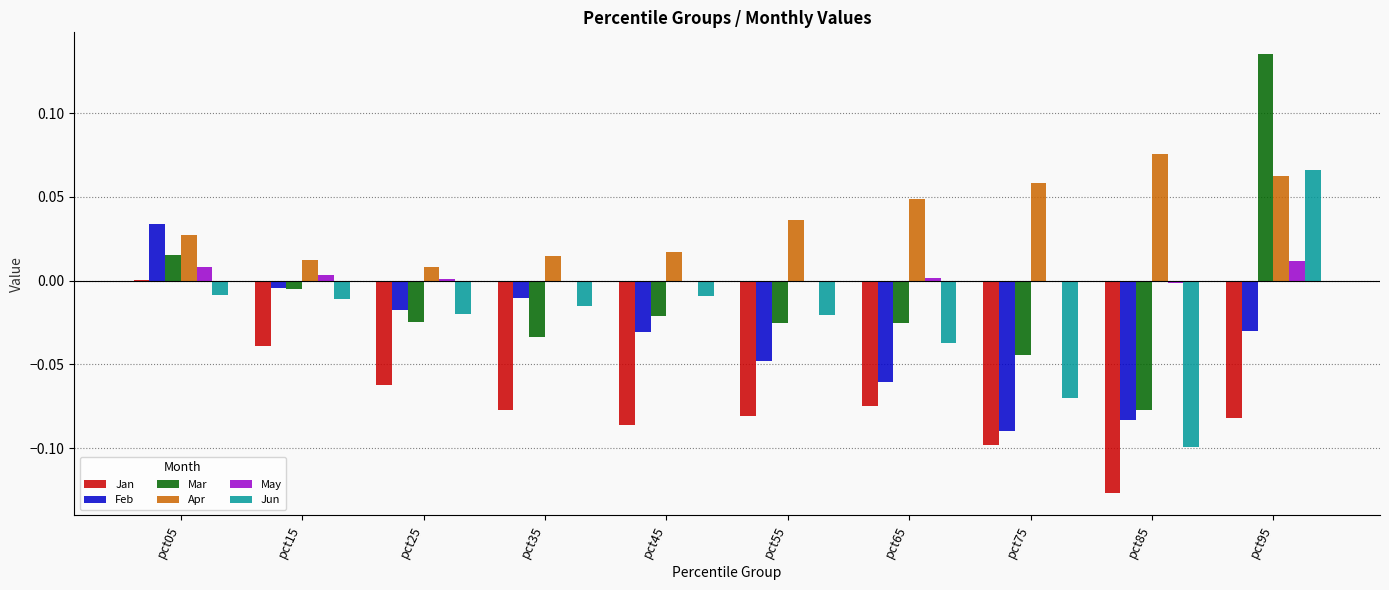

At which label does Mar reach its peak?

pct95